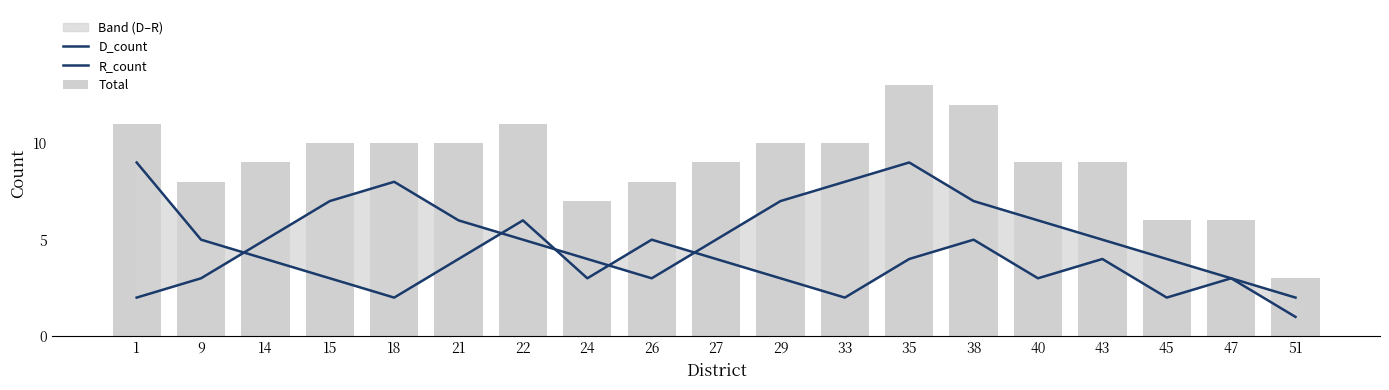

Is the value of R_count at 9 greater than the value of Total at 27?

No